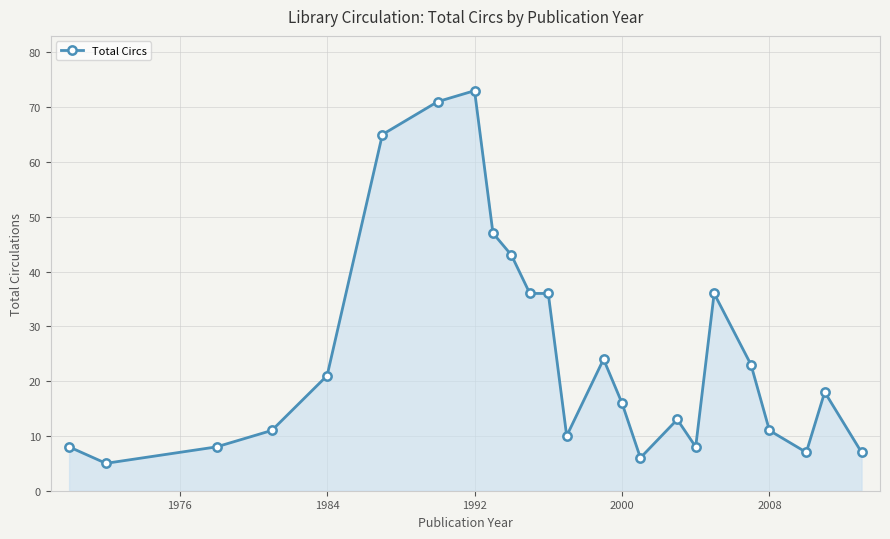

True or false: there are more than 1 points higher than both neighbors.

True